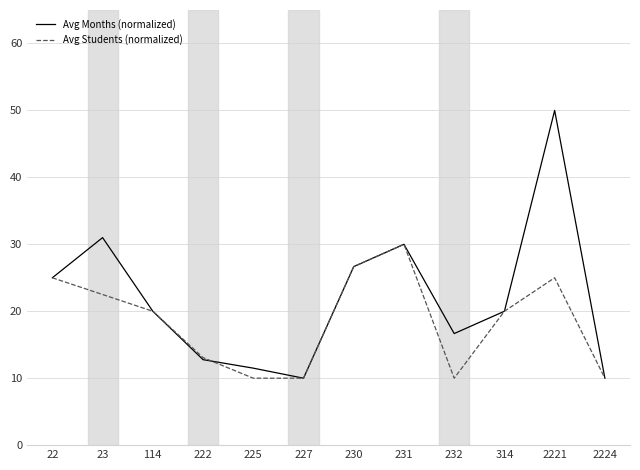

Is this an area chart (filled region under the line)?

No